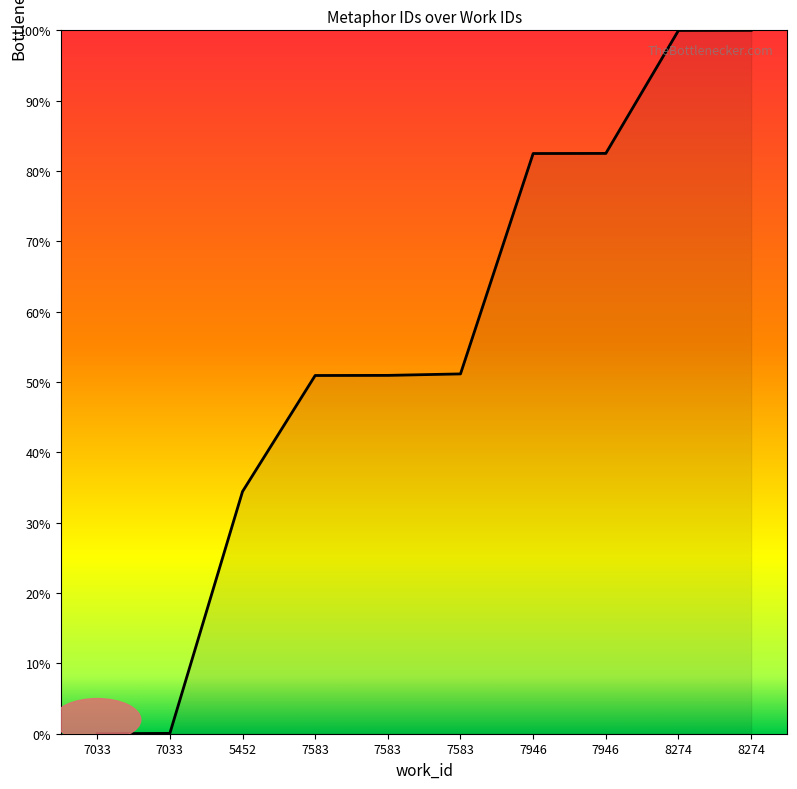

The value at 7583 is 50.9. True or false?

True